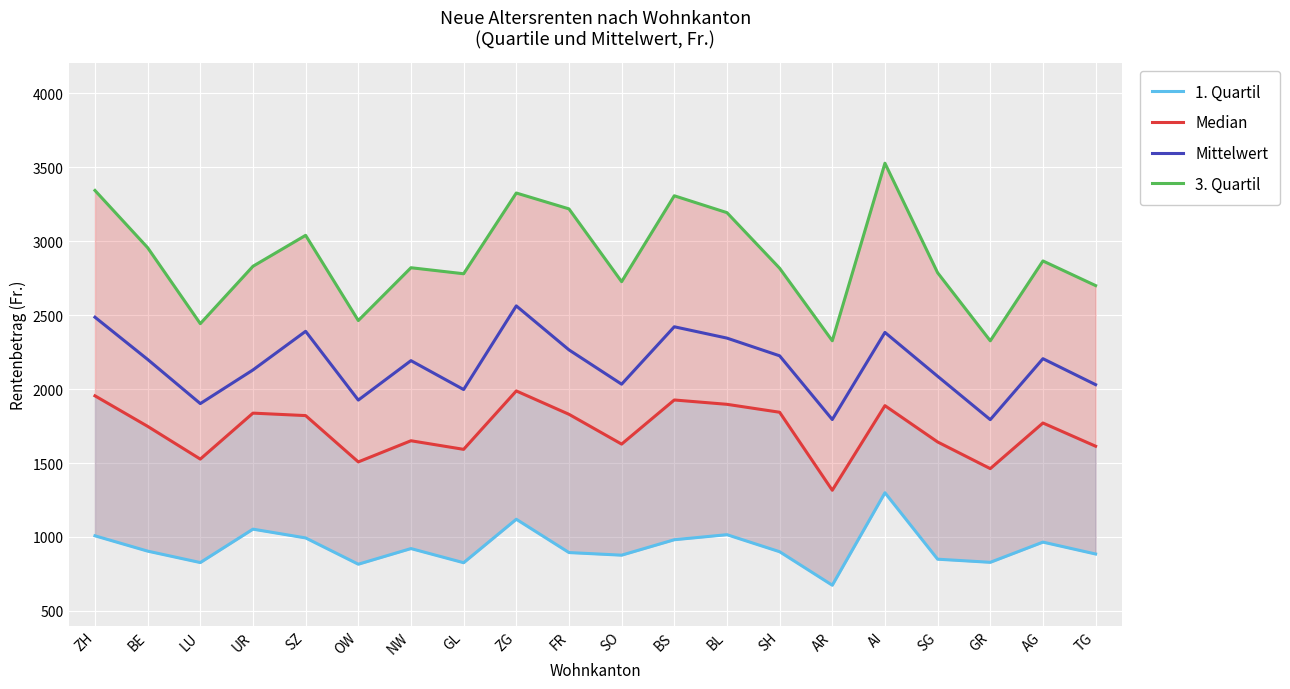

Which series has the widest spread of values?

3. Quartil